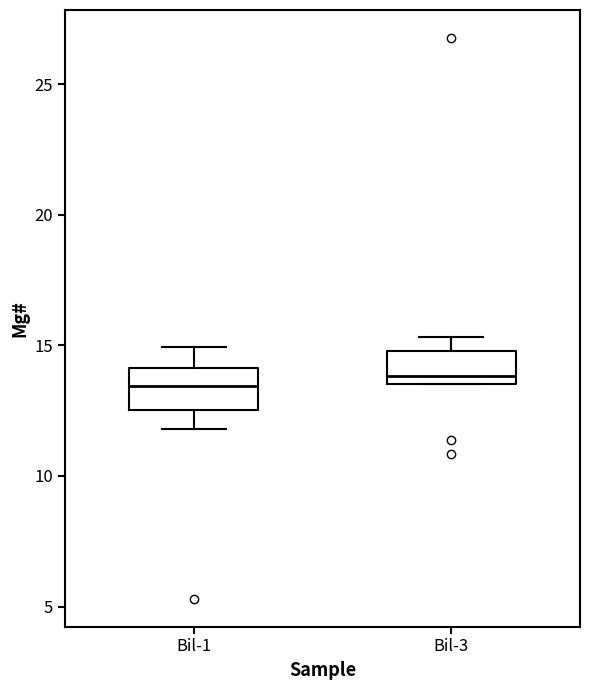

Reading left to right, transcribe this box plot: for each box, give where its median line is, the range the box spans, and where its two whiskers end, as read against the y-axis. The values are not printed on the chart, so give them approximately, as read against the axis.

Bil-1: median 13.5, box 12.5 to 14.0, whiskers 12.0 to 15.0
Bil-3: median 14.0, box 13.5 to 15.0, whiskers 13.5 to 15.5